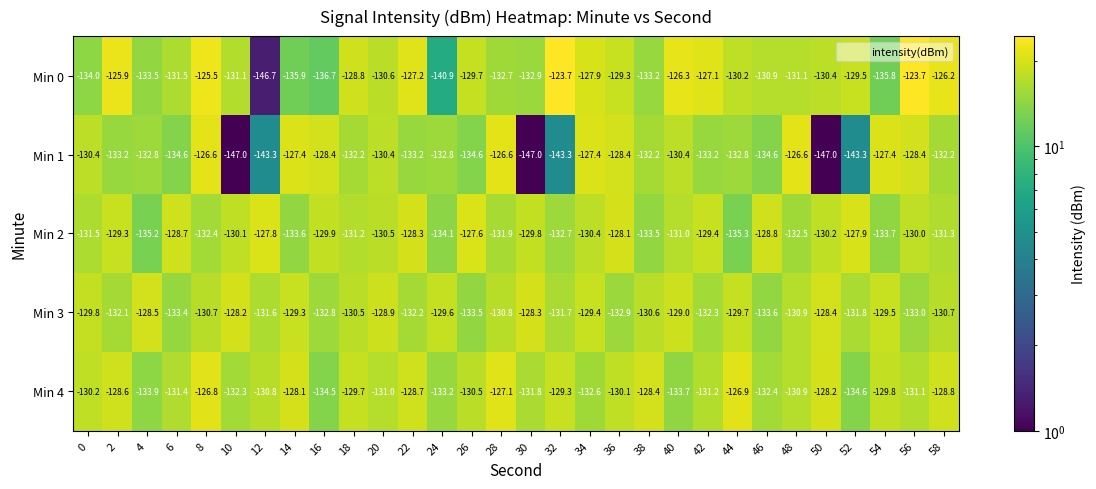

Which series changed the most between 38 and 44?

Min 0